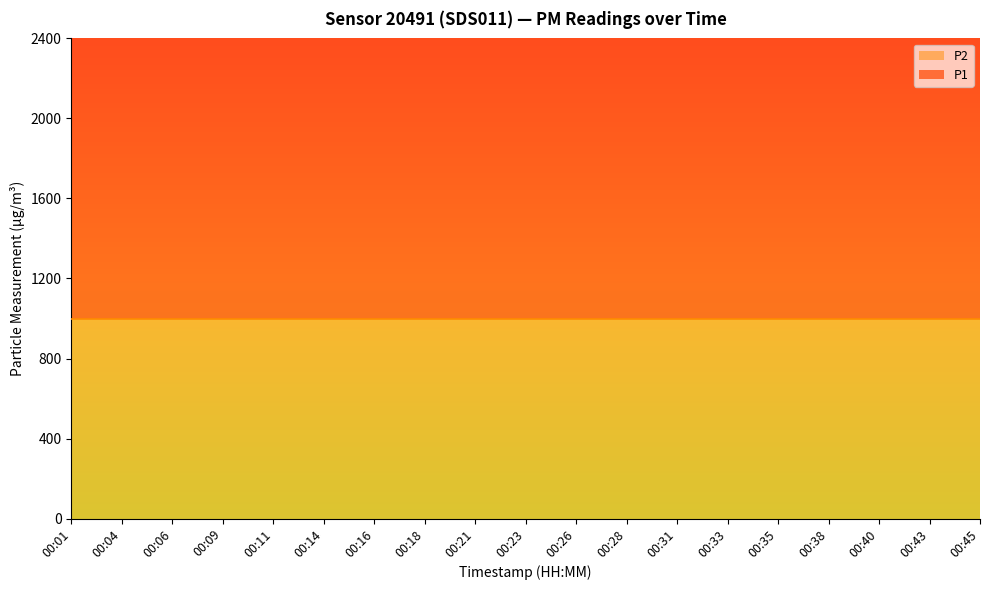

What are all the series names shown in the legend?

P1, P2